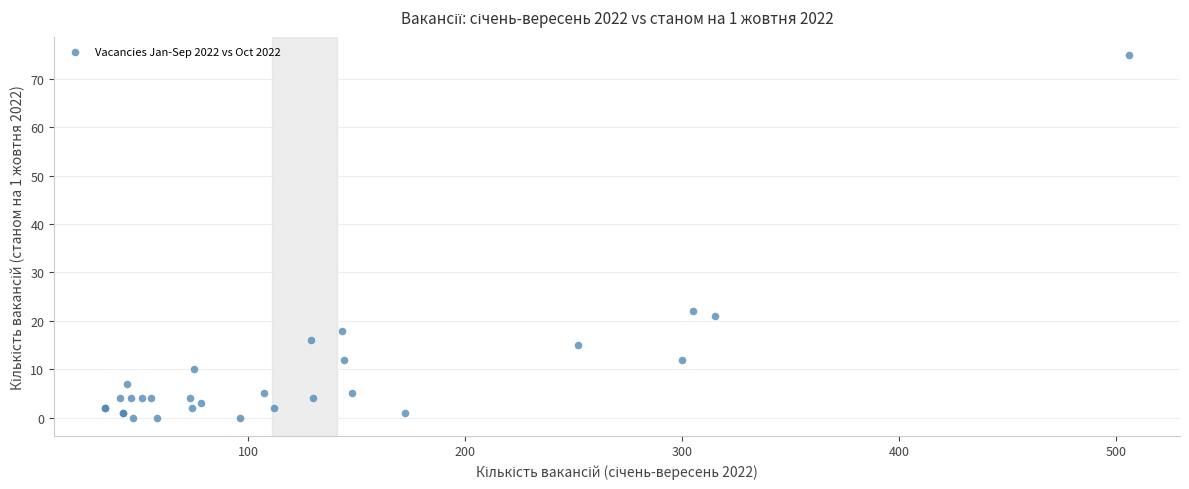

What Y value in the scatter plot is closest to 37?

22